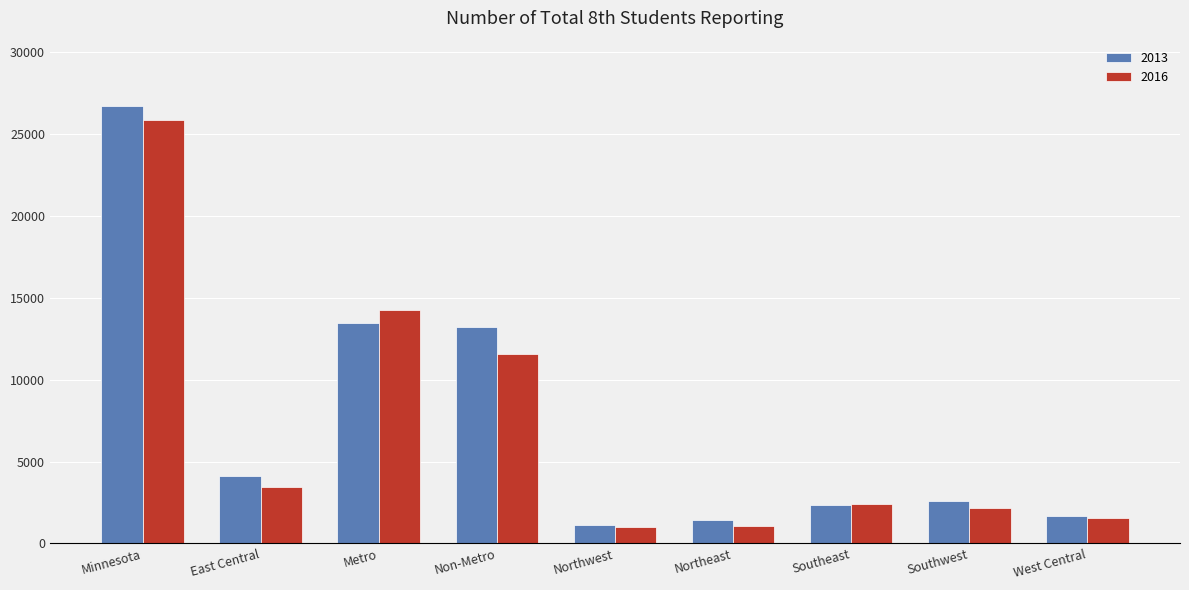

At which label is 2016 closest to 13416?

Metro